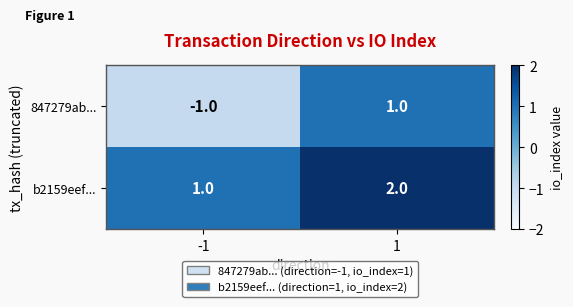

What is the sum of the b2159eef... values at 1 and -1?

3